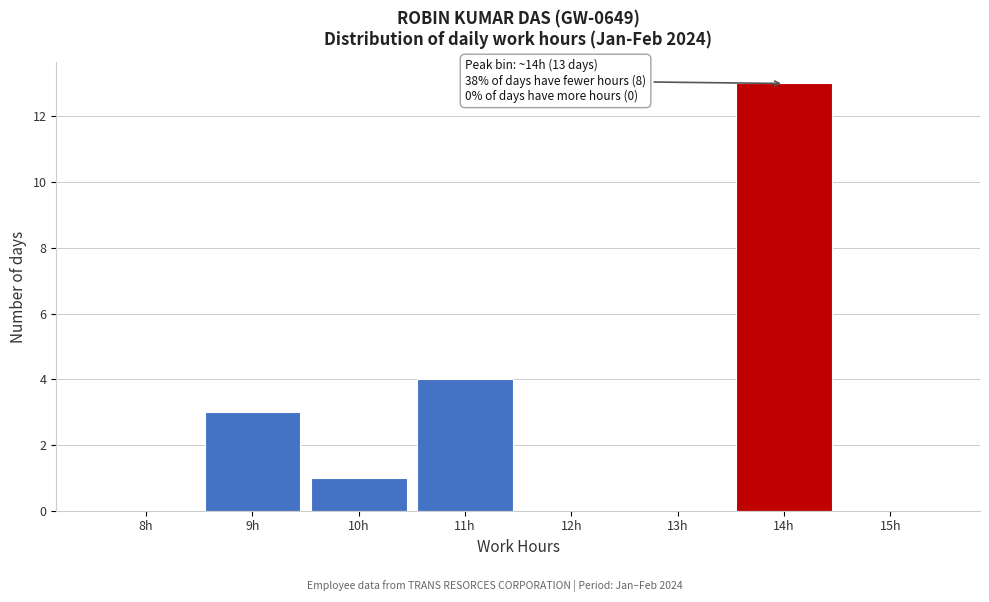

Reading left to right, extract all data points from this chart.

8h=0	9h=3	10h=1	11h=4	12h=0	13h=0	14h=13	15h=0